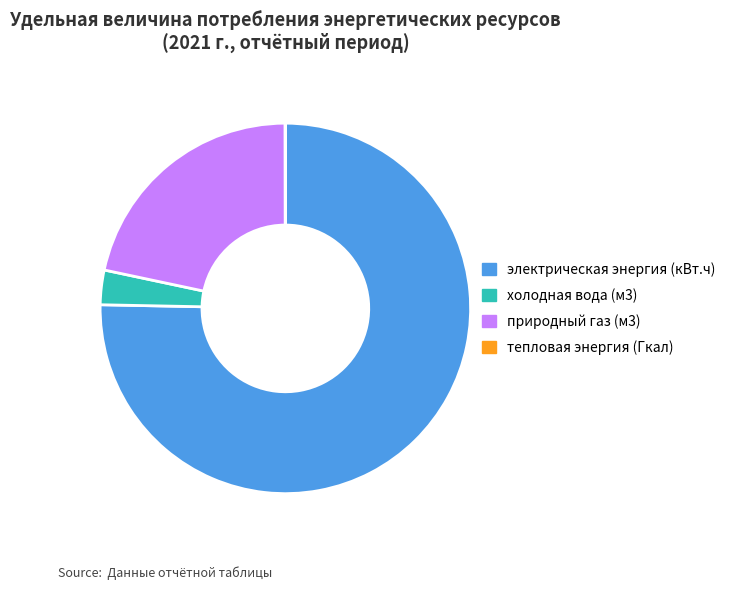

What is the majority slice?

электрическая энергия (кВт.ч)